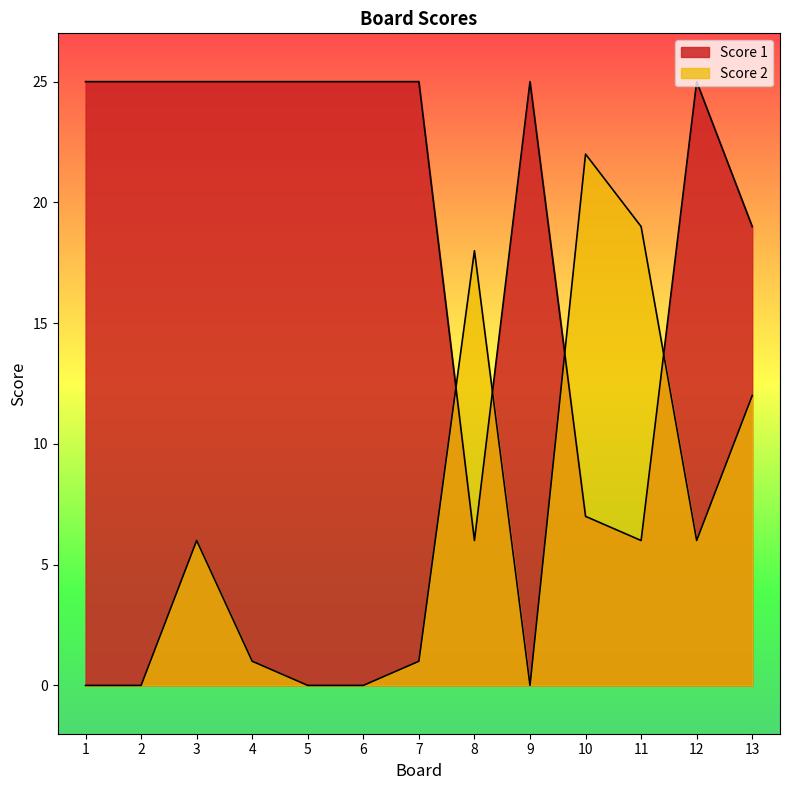

Which series ends up on top after the final intersection of Score 1 and Score 2?

Score 1